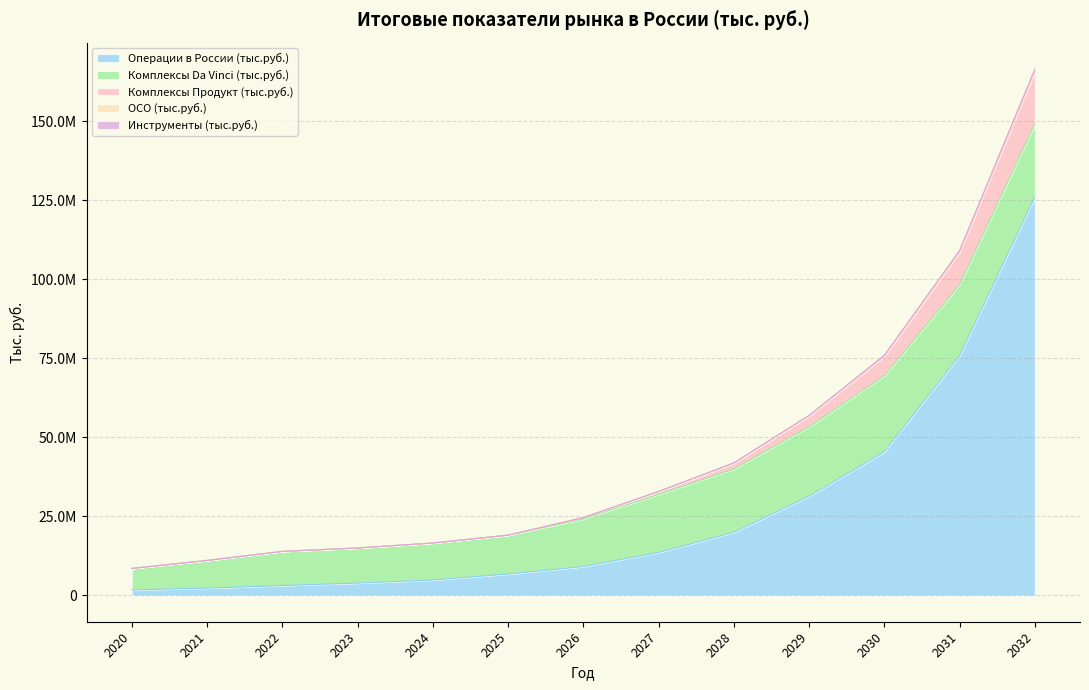

How many values in the ОСО (тыс.руб.) series exceed 24608824?

6